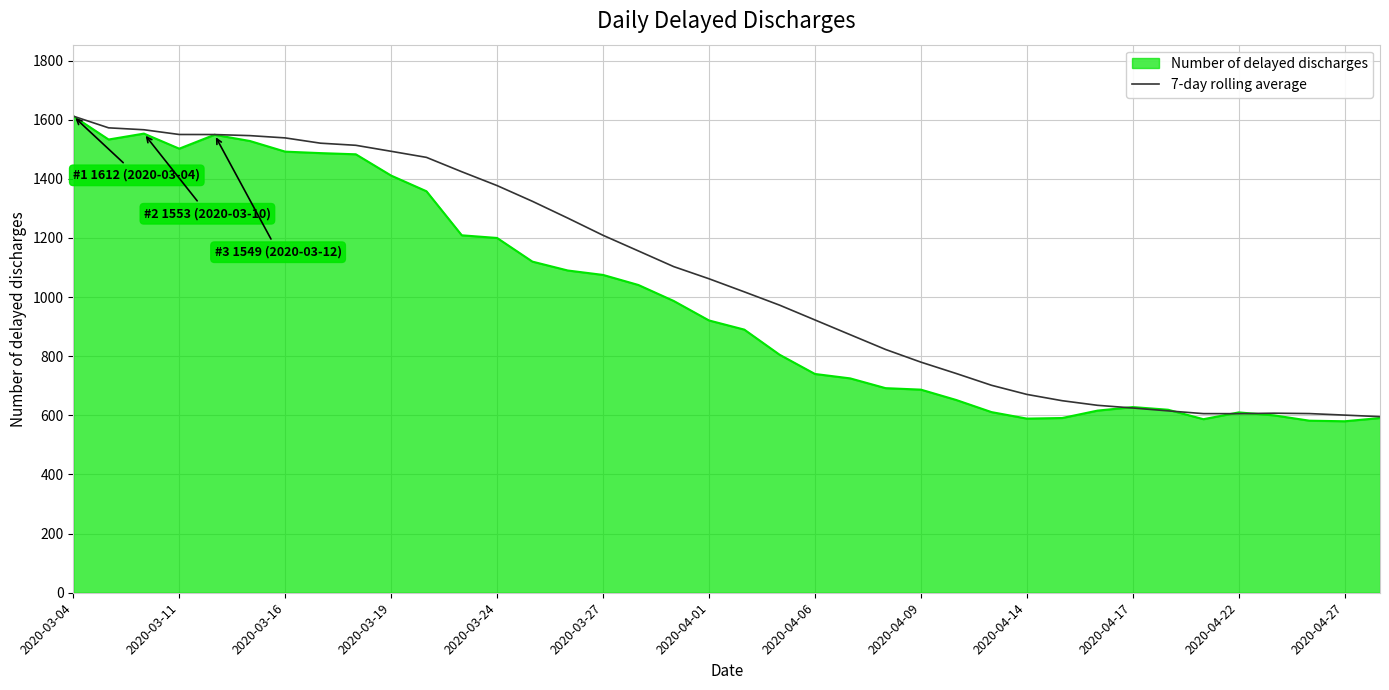

What is the highest value of the 7-day rolling average series?

1612.0